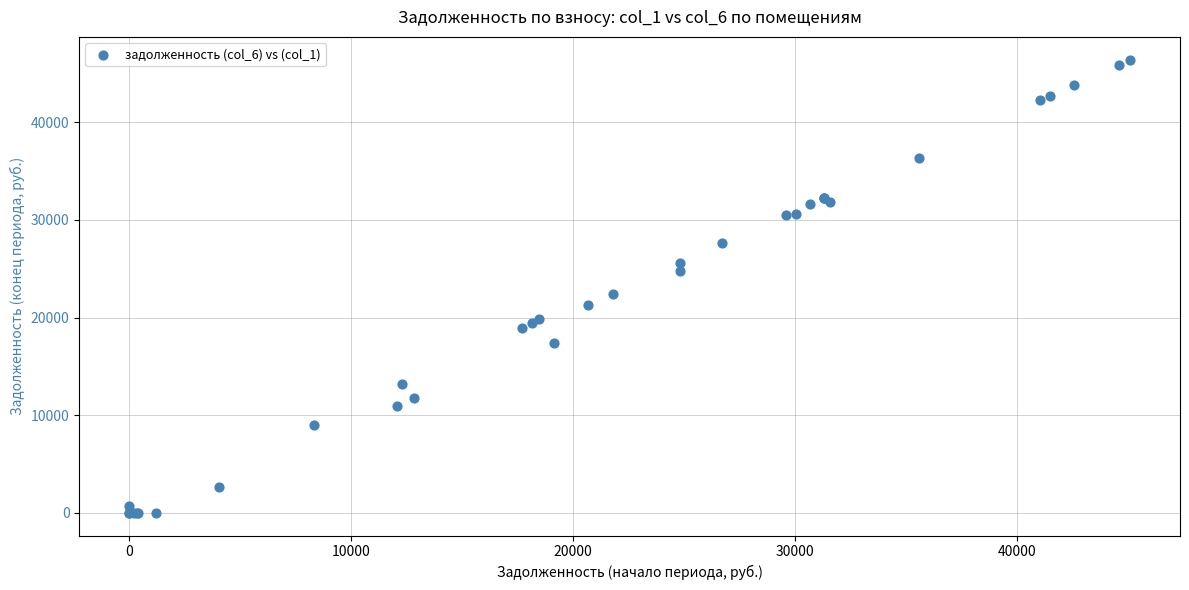

What Y value in the scatter plot is closest to 23211?

22437.6